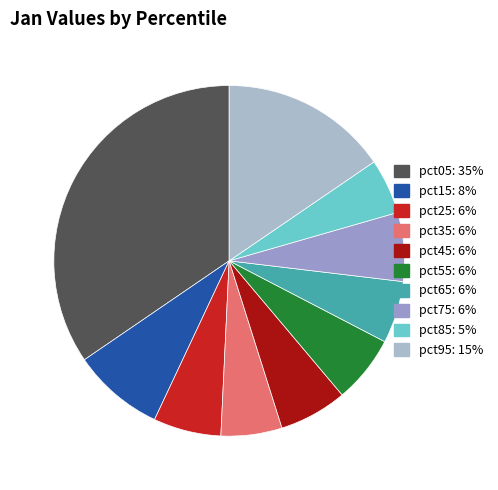

What percentage do pct25 and pct95 together represent?

21.7%